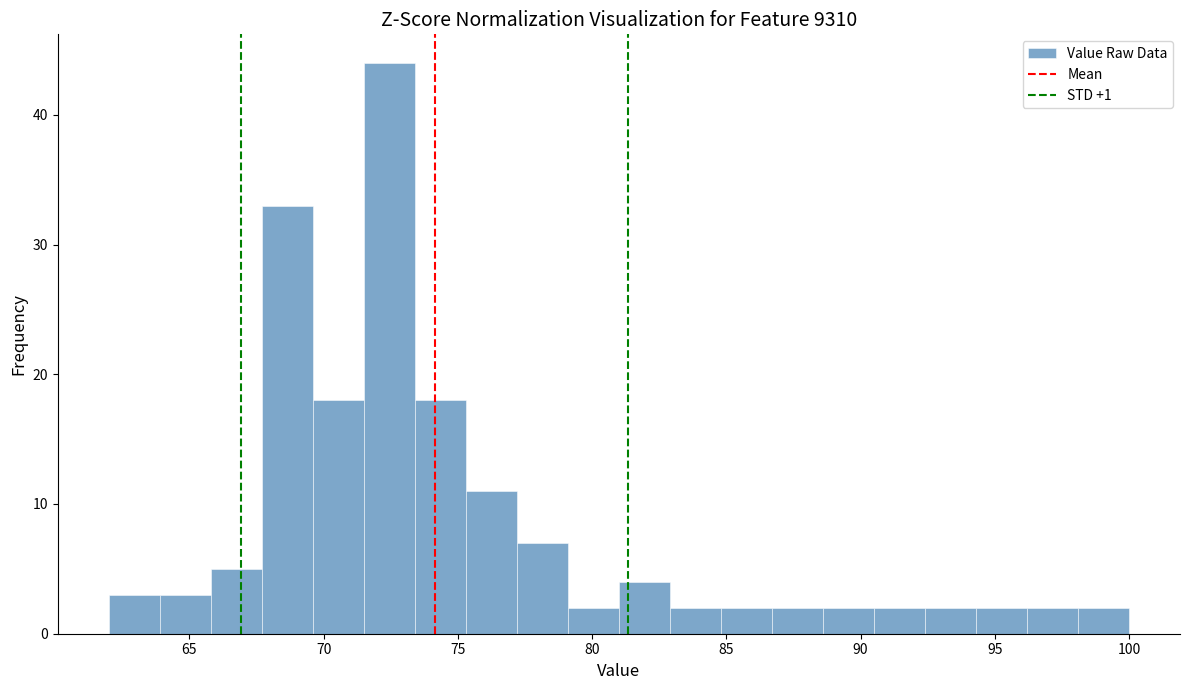

Read against the x-axis, roughly where is the centre of the tallest bar?

72.5